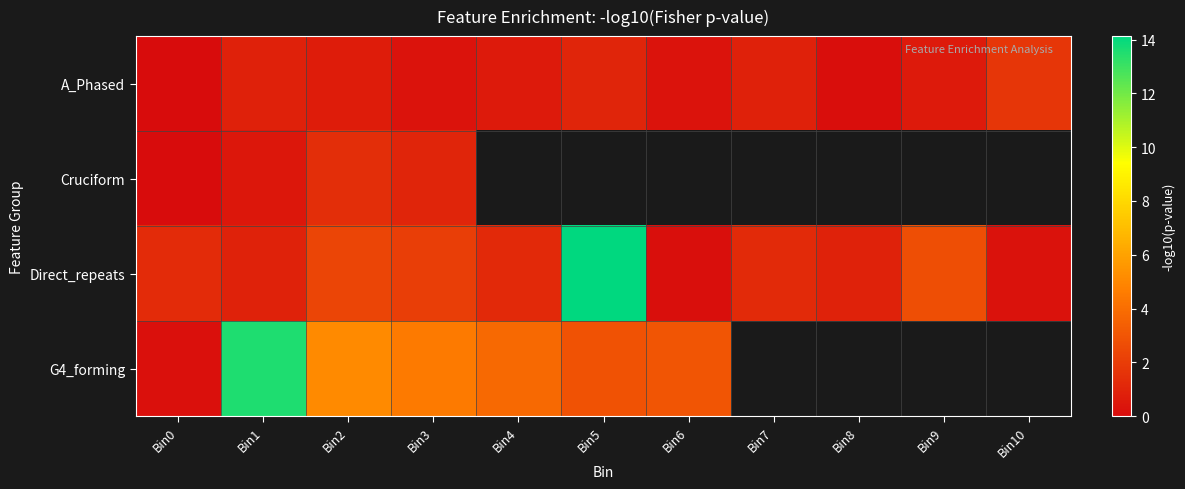

List the labels in order of A_Phased value, smallest first.

Bin0, Bin8, Bin6, Bin3, Bin4, Bin9, Bin2, Bin1, Bin7, Bin5, Bin10